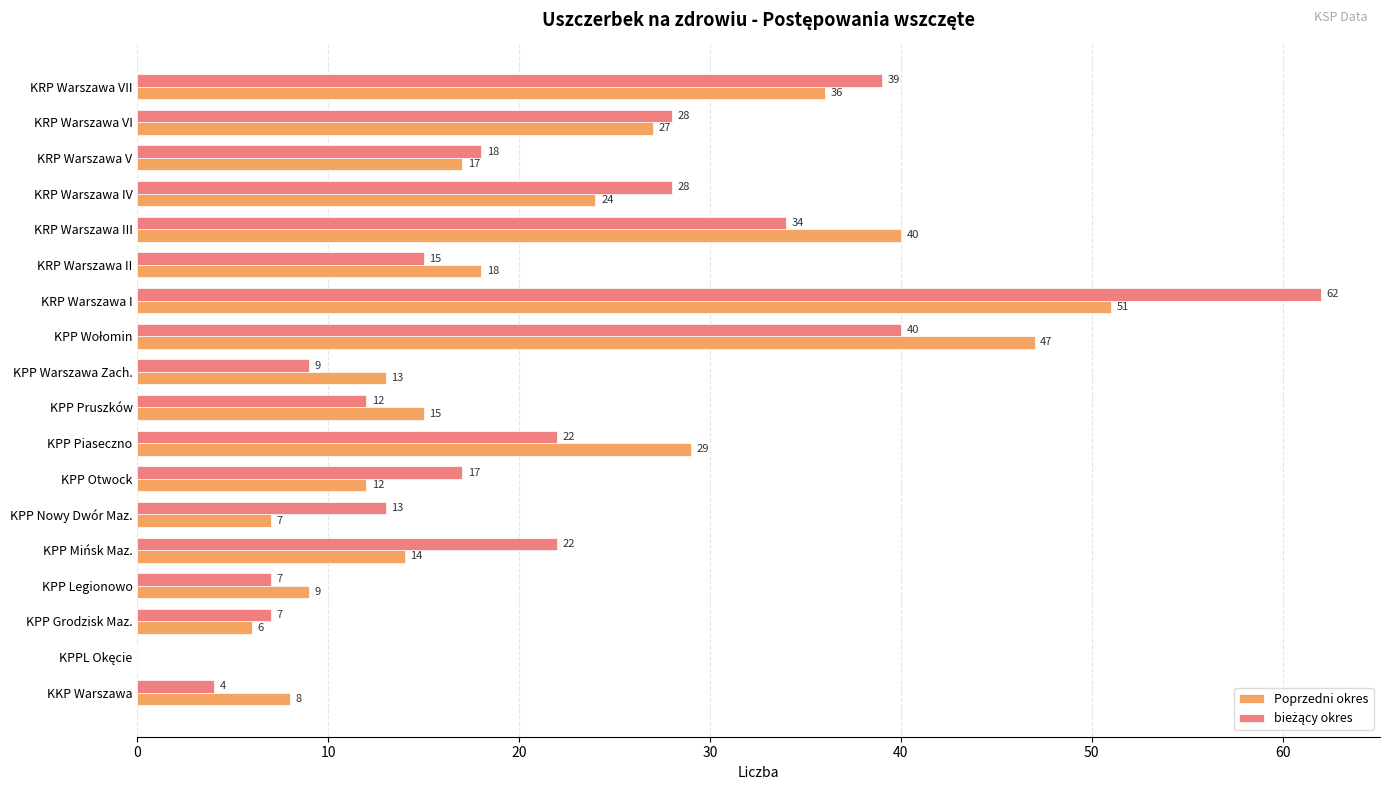

At which label is Poprzedni okres closest to 25?

KRP Warszawa IV